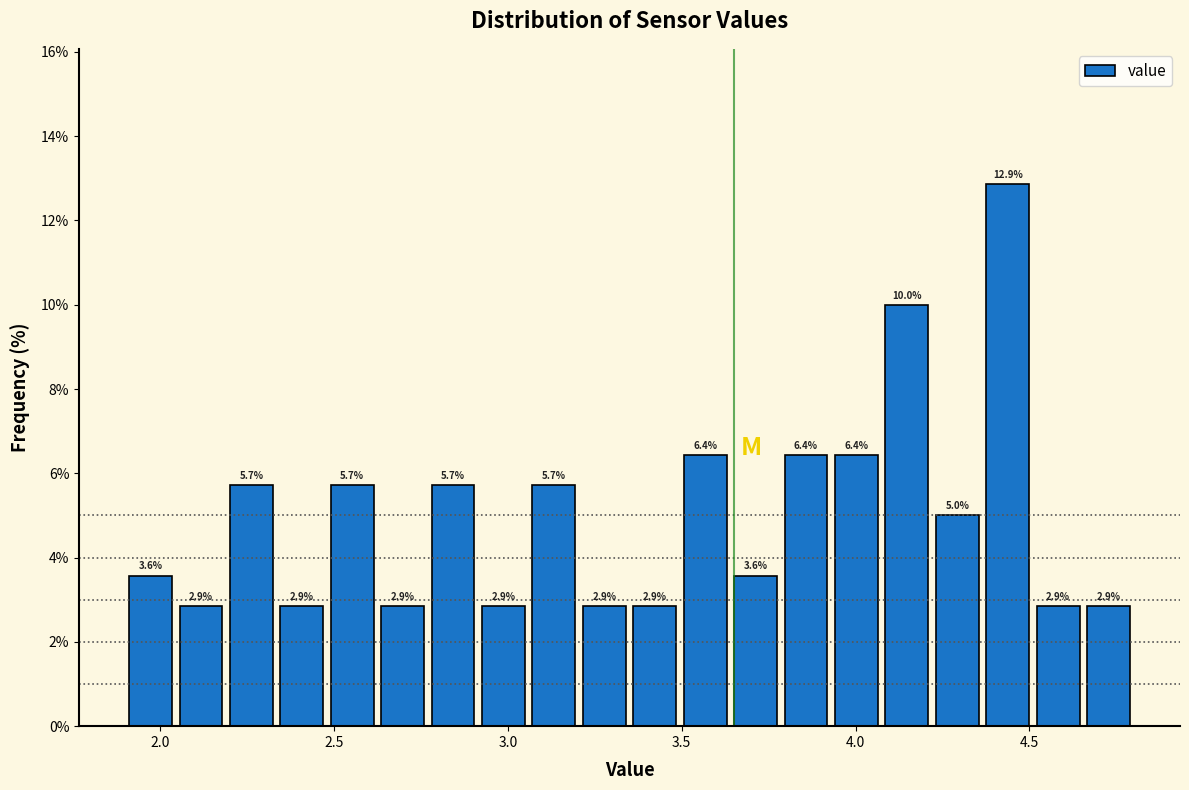

Around what value on the x-axis is the tallest bar? Give the approximate position of its centre, as read against the axis.

4.45